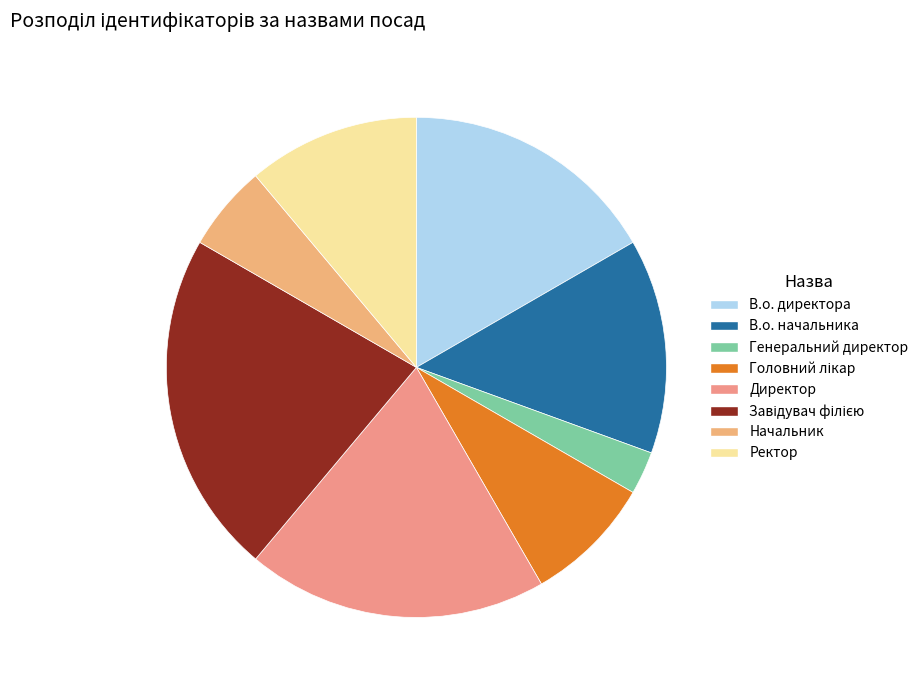

True or false: Генеральний директор accounts for 3% of the total.

True